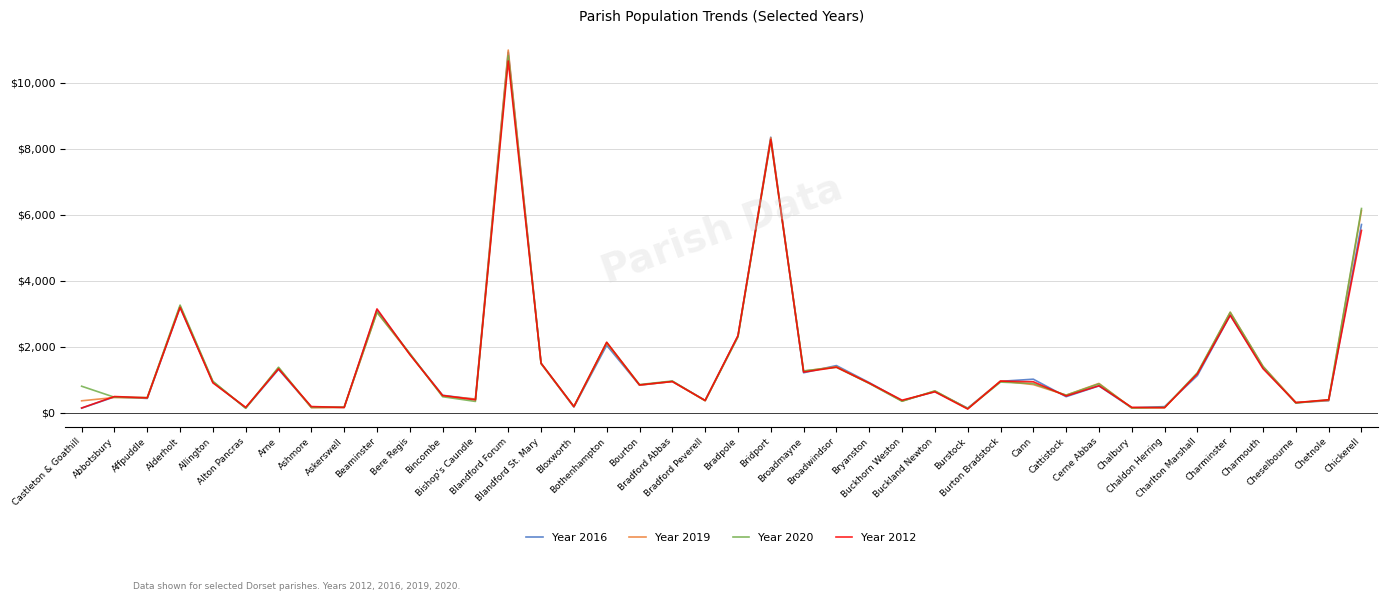

What is the total value across all series at Bincombe?

2041